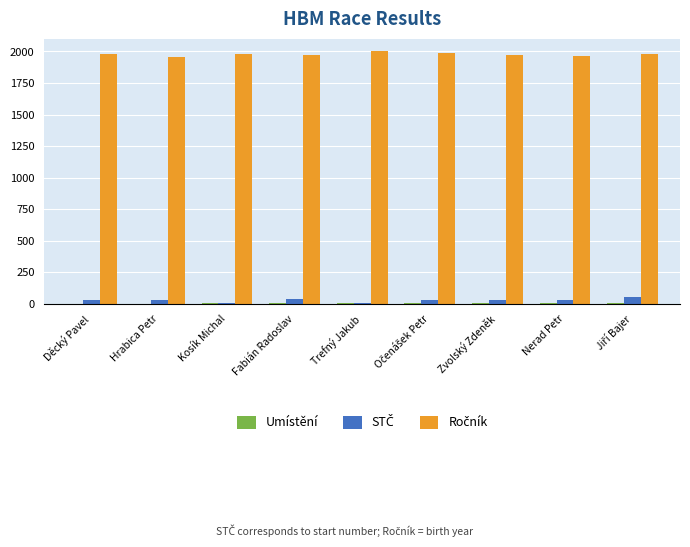

What is the maximum value shown in the chart?

2000